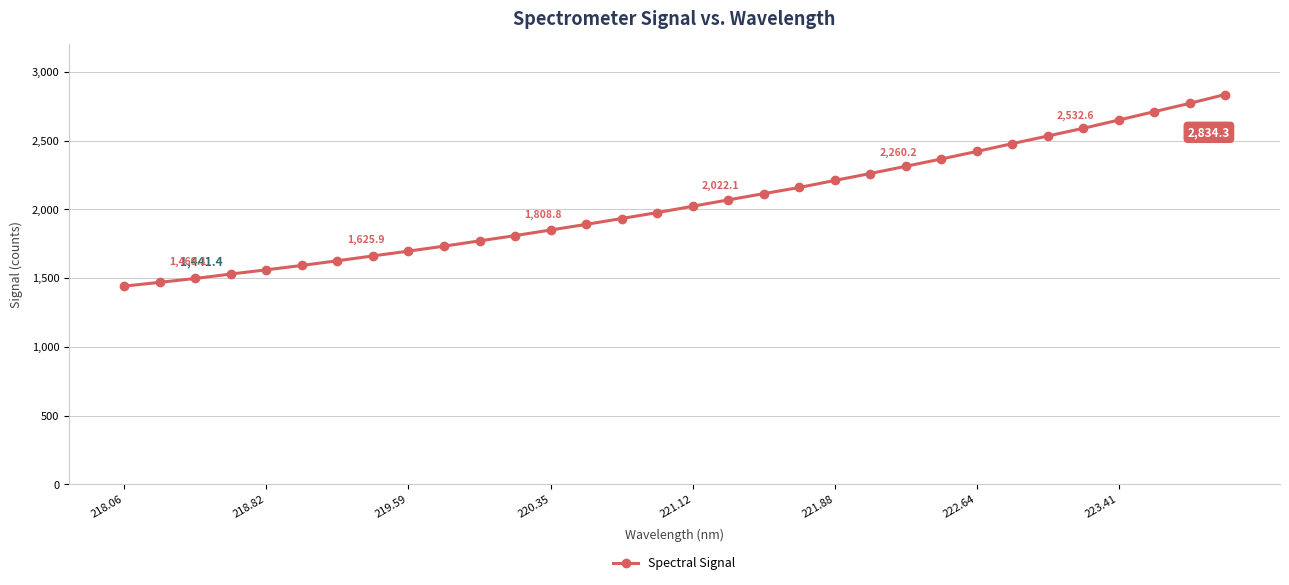

What is the sum of all values?

65524.9